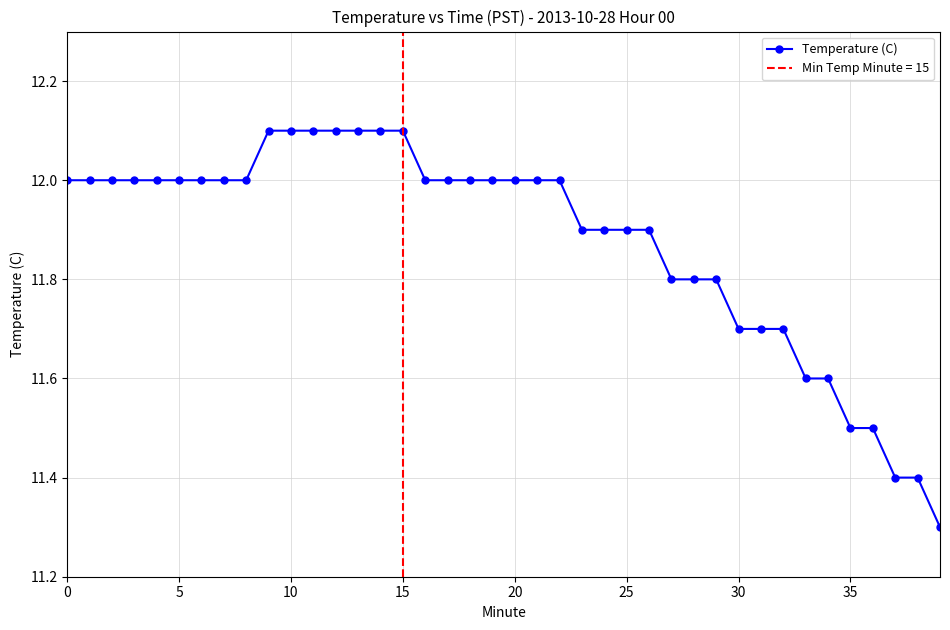

True or false: Temperature (C) has a value of 12.1 at 15.

True